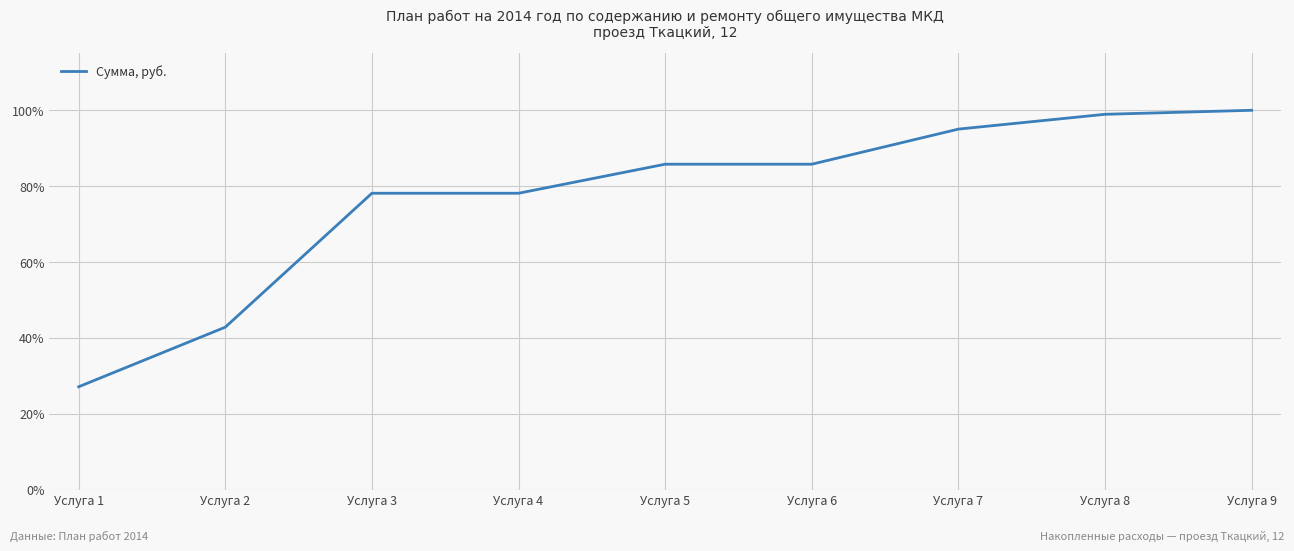

Reading left to right, what are all the values shown in this chart?

0.3	0.4	0.8	0.8	0.9	0.9	1.0	1.0	1.0